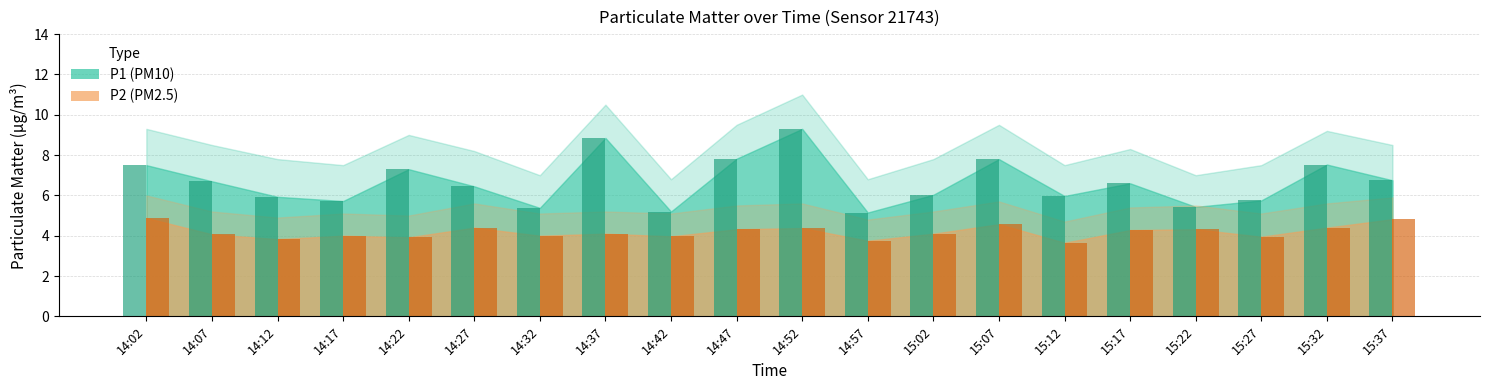

What is the smallest value displayed?

3.6